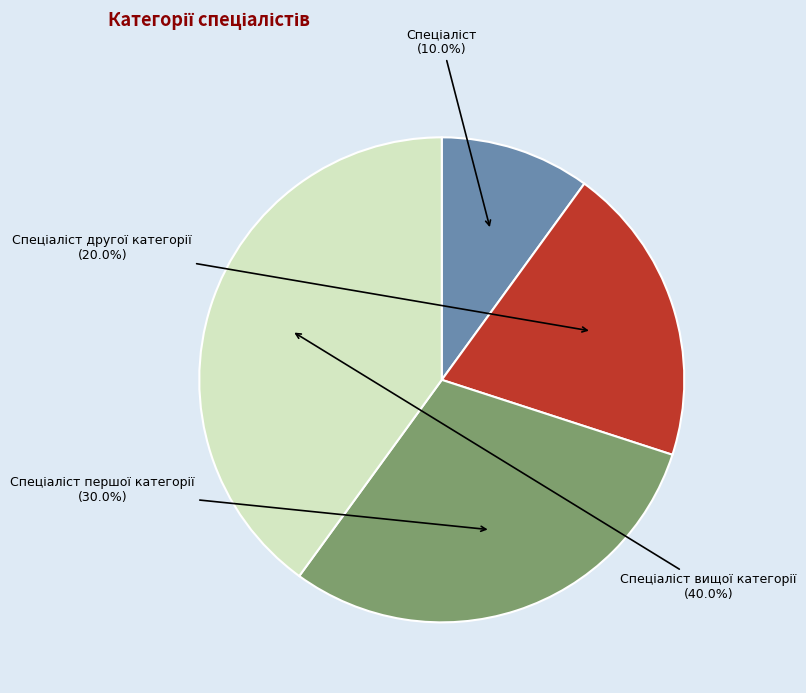

Does any single category account for the majority?

No